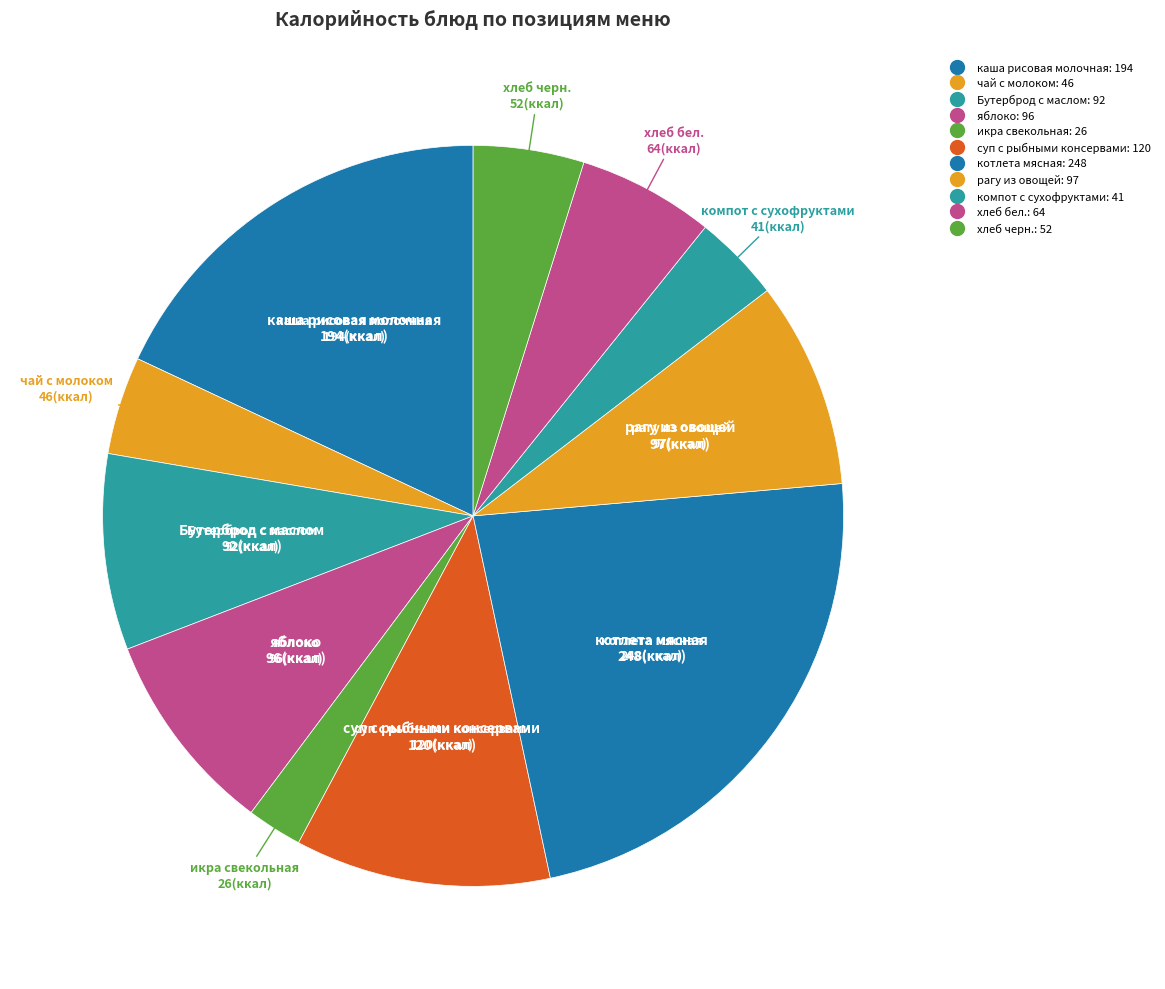

What is the change in value from Бутерброд с маслом to суп с рыбными консервами?

+28